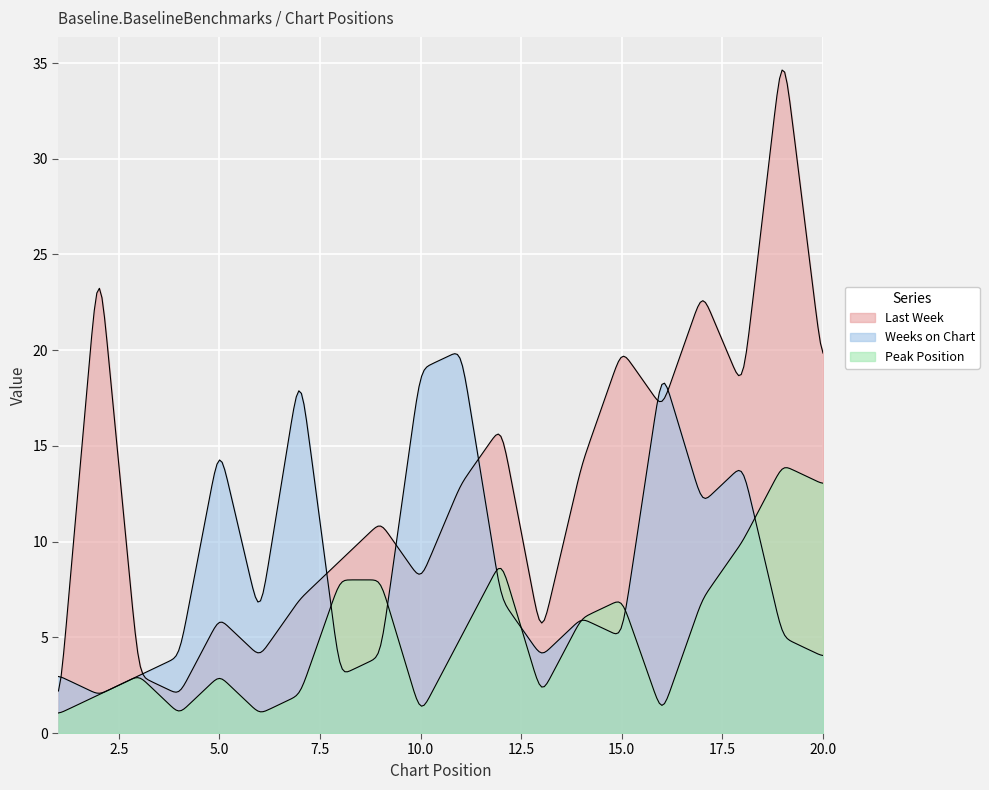

Rank the series by their maximum value, from lowest to highest.

Peak Position, Weeks on Chart, Last Week